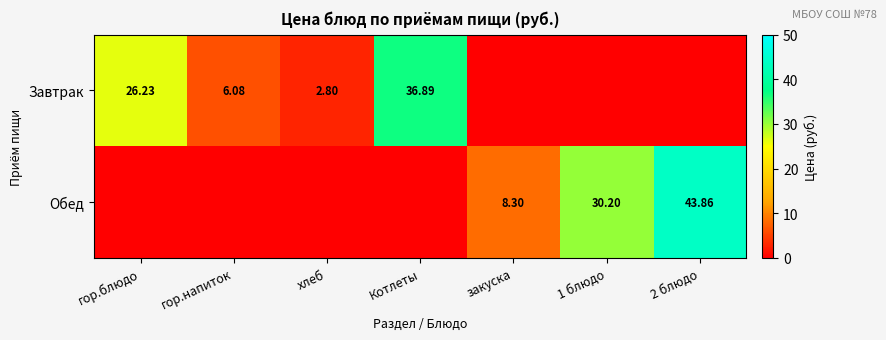

Is the value of Обед at 2 блюдо greater than the value of Завтрак at хлеб?

Yes